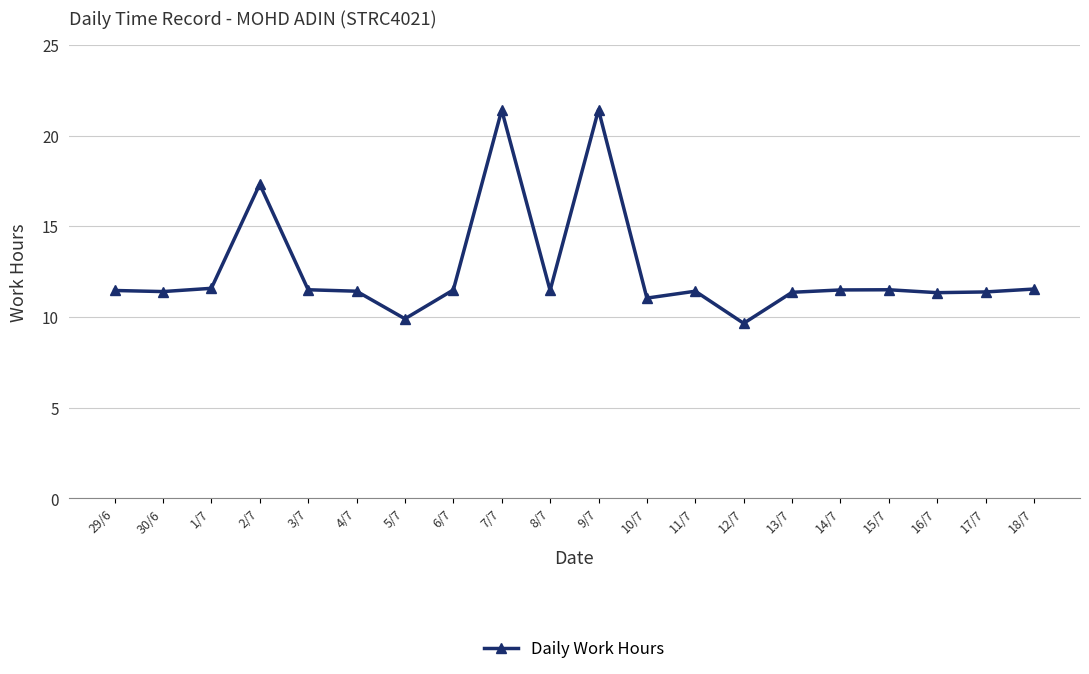

Does the chart have visible grid lines?

Yes